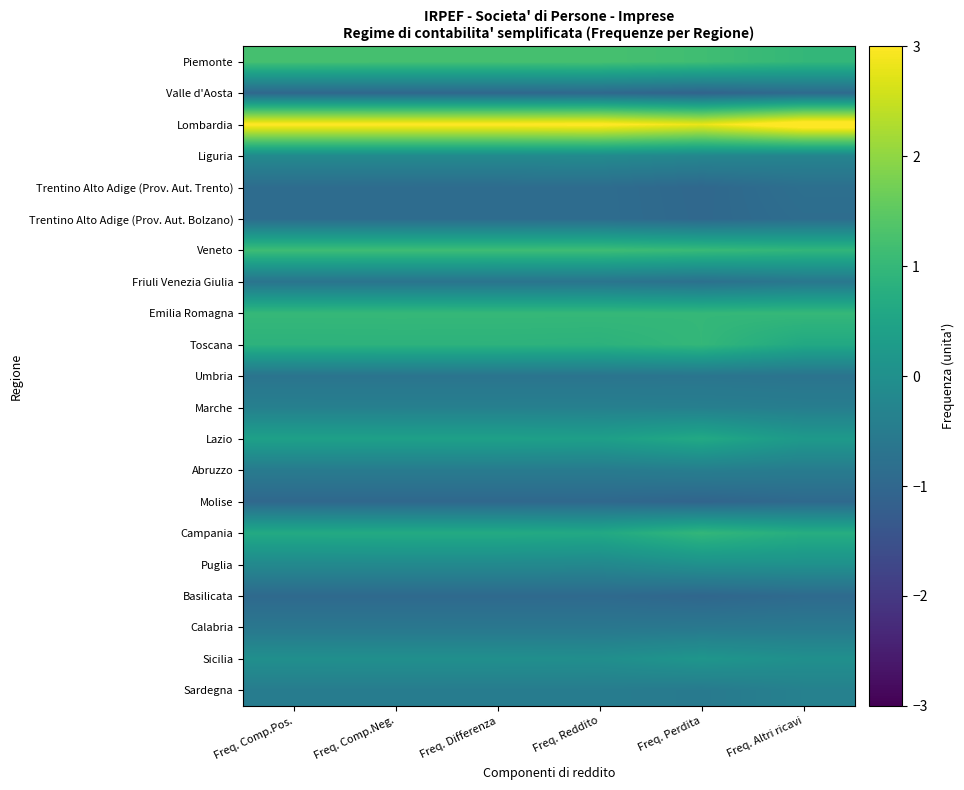

How many data points does each series have?

6